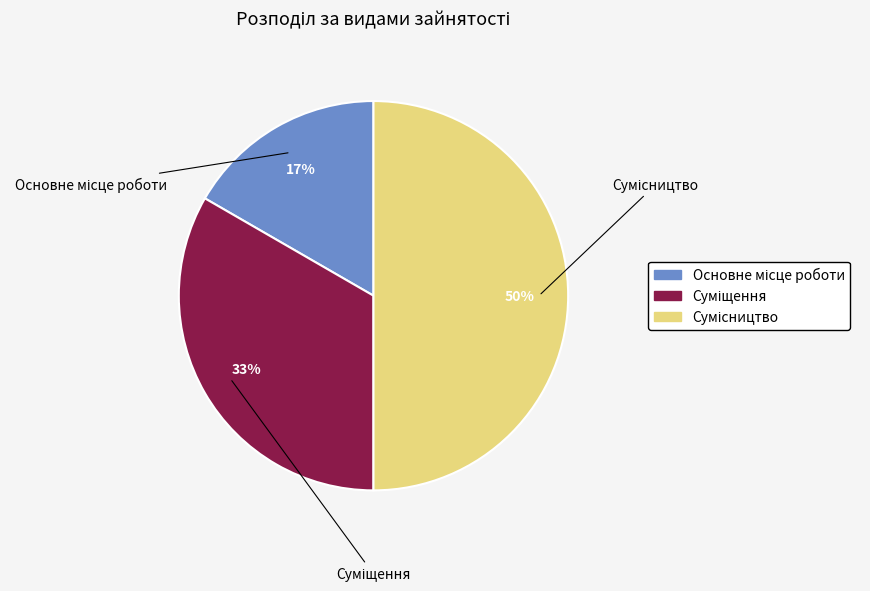

How many slices are in this pie chart?

3